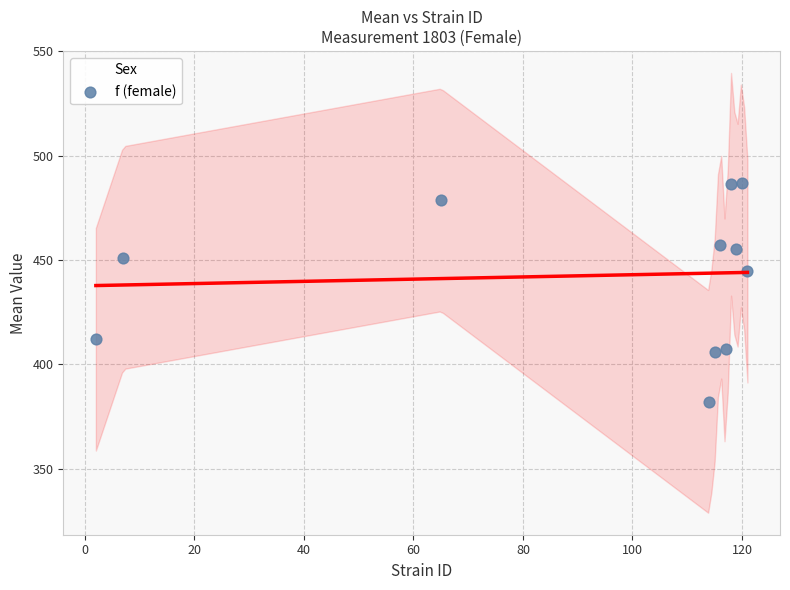

What Y value in the scatter plot is closest to 434?

444.7